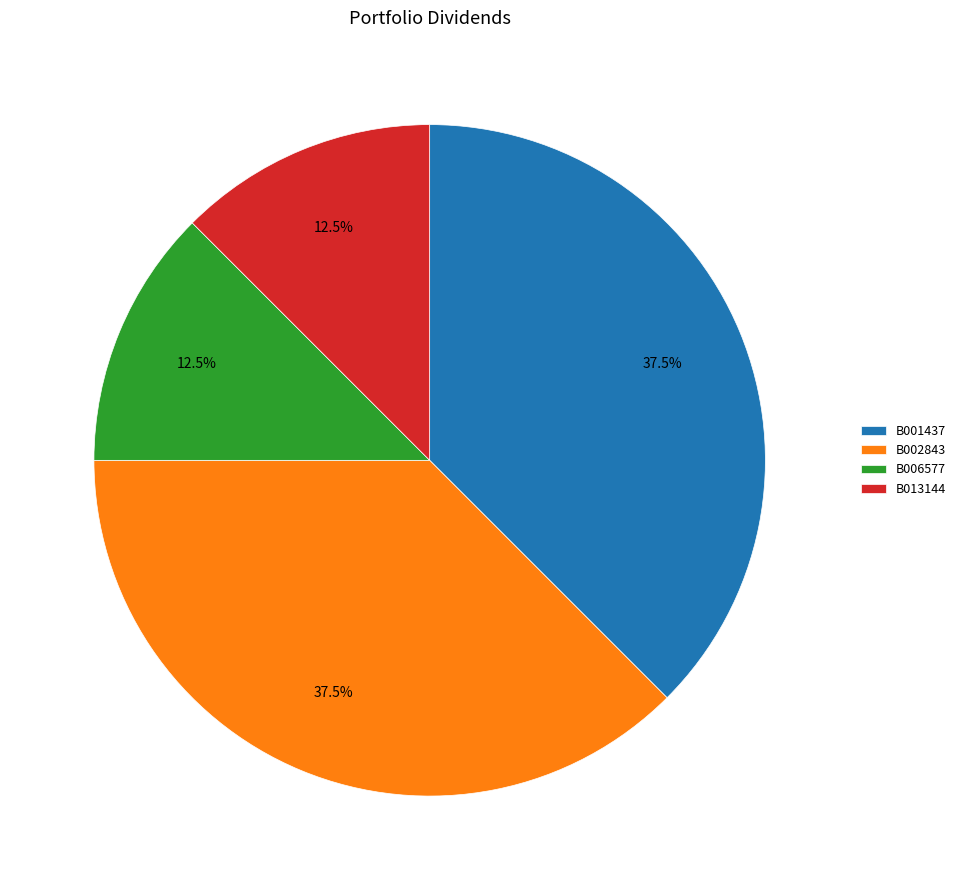

What is the ratio of the value at B013144 to the value at B006577?

1.0